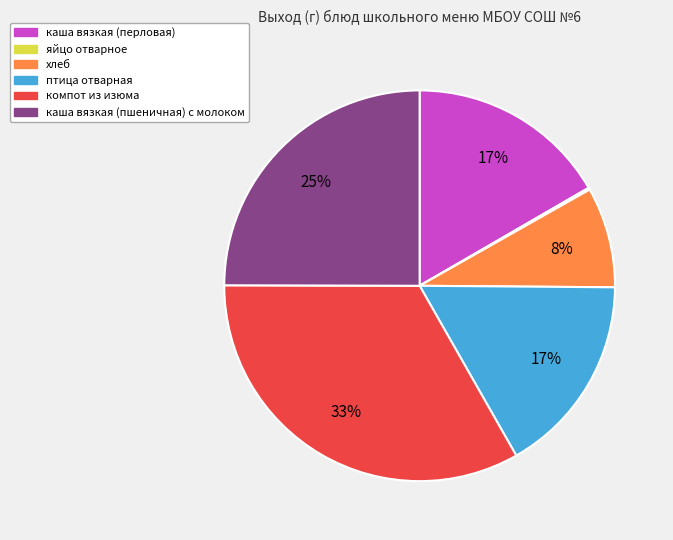

What is the largest slice in the pie chart?

компот из изюма